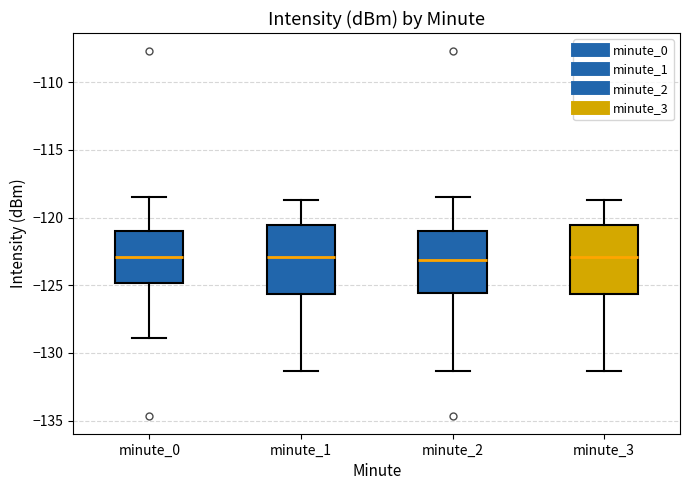

Reading left to right, read every box against the y-axis: the position of its median line, the range the box covers, and the ends of its whiskers. The values are not printed on the chart, so give them approximately, as read against the axis.

minute_0: median -123.0, box -125.0 to -121.0, whiskers -129.0 to -118.5
minute_1: median -123.0, box -125.5 to -120.5, whiskers -131.5 to -118.5
minute_2: median -123.0, box -125.5 to -121.0, whiskers -131.5 to -118.5
minute_3: median -123.0, box -125.5 to -120.5, whiskers -131.5 to -118.5